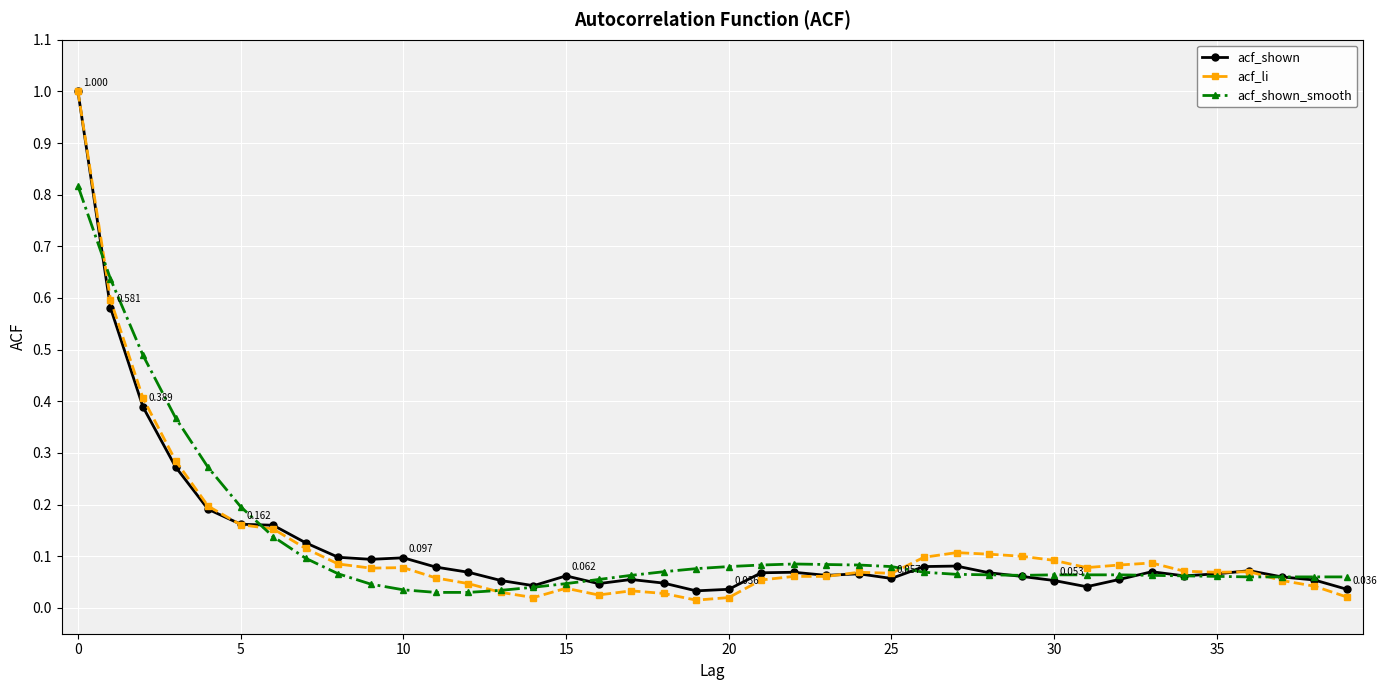

True or false: acf_shown has more than 2 points higher than both neighbors.

True